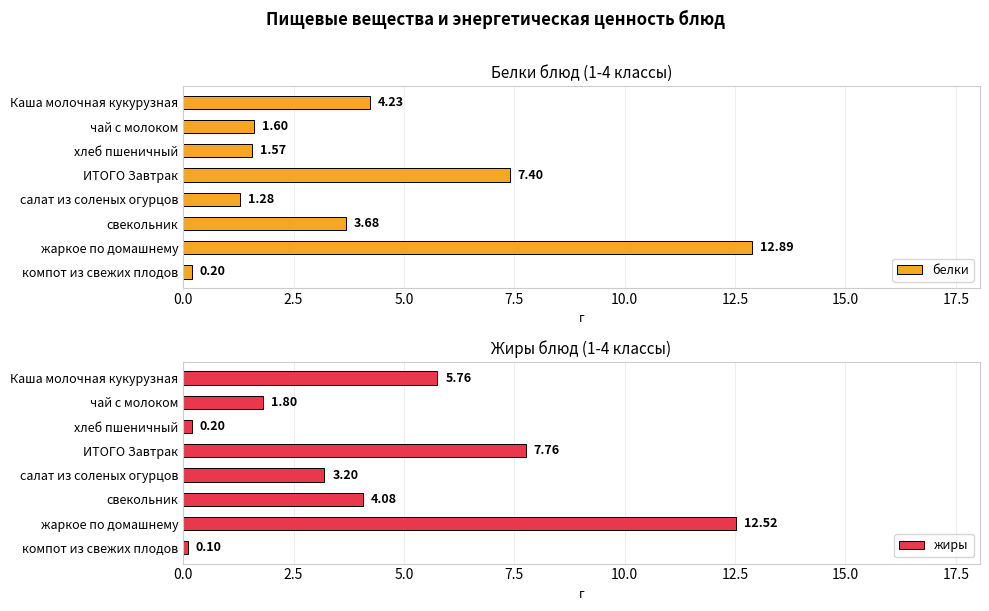

What is the difference between the белки values at жаркое по домашнему and чай с молоком?

11.3